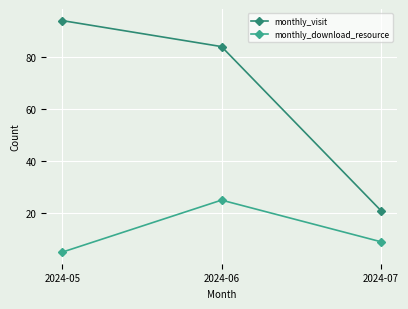

What is the value of the monthly_visit point at the 3rd from the left?

21